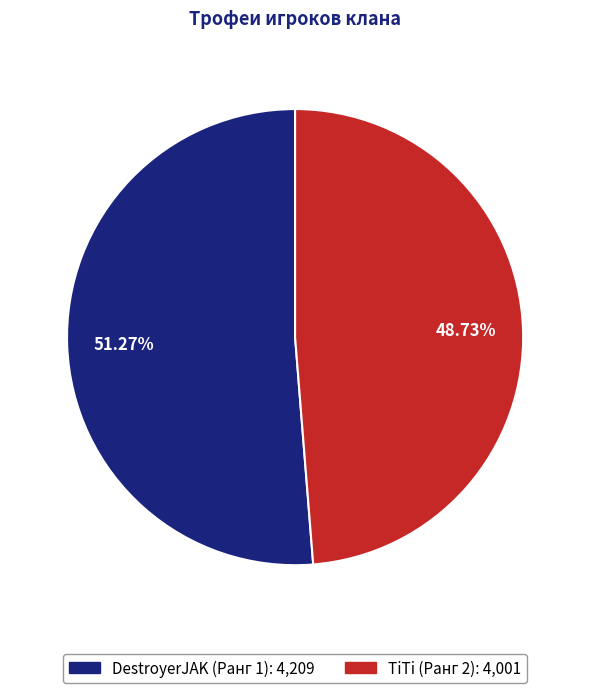

The TiTi (Ранг 2) slice represents 42% of the pie. True or false?

False